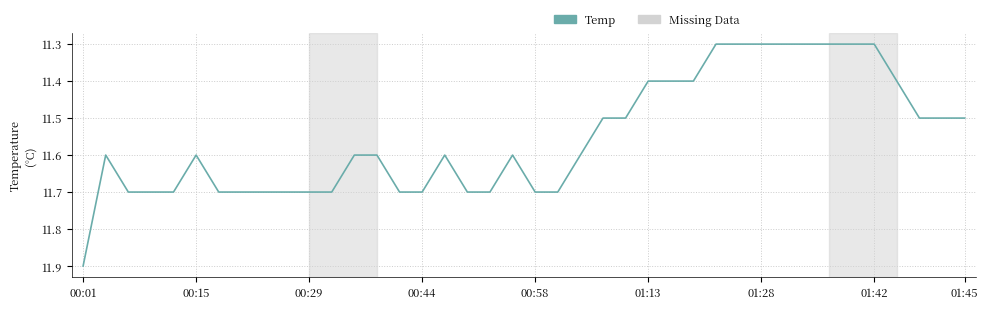

Does the chart have visible grid lines?

Yes